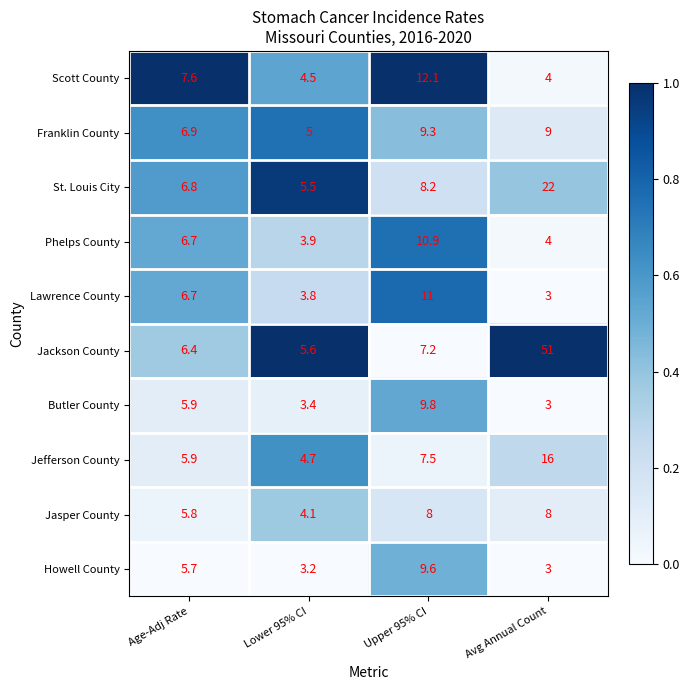

Between Age-Adj Rate and Upper 95% CI, which series saw the biggest shift?

Scott County